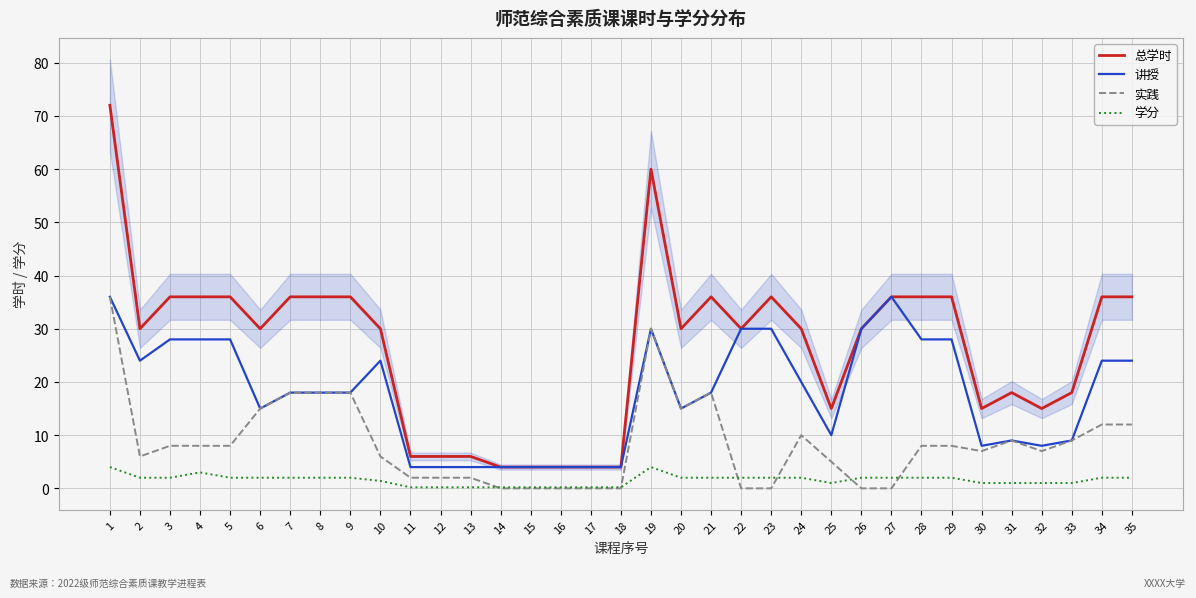

Rank the series by their average value, from highest to lowest.

总学时, 讲授, 实践, 学分